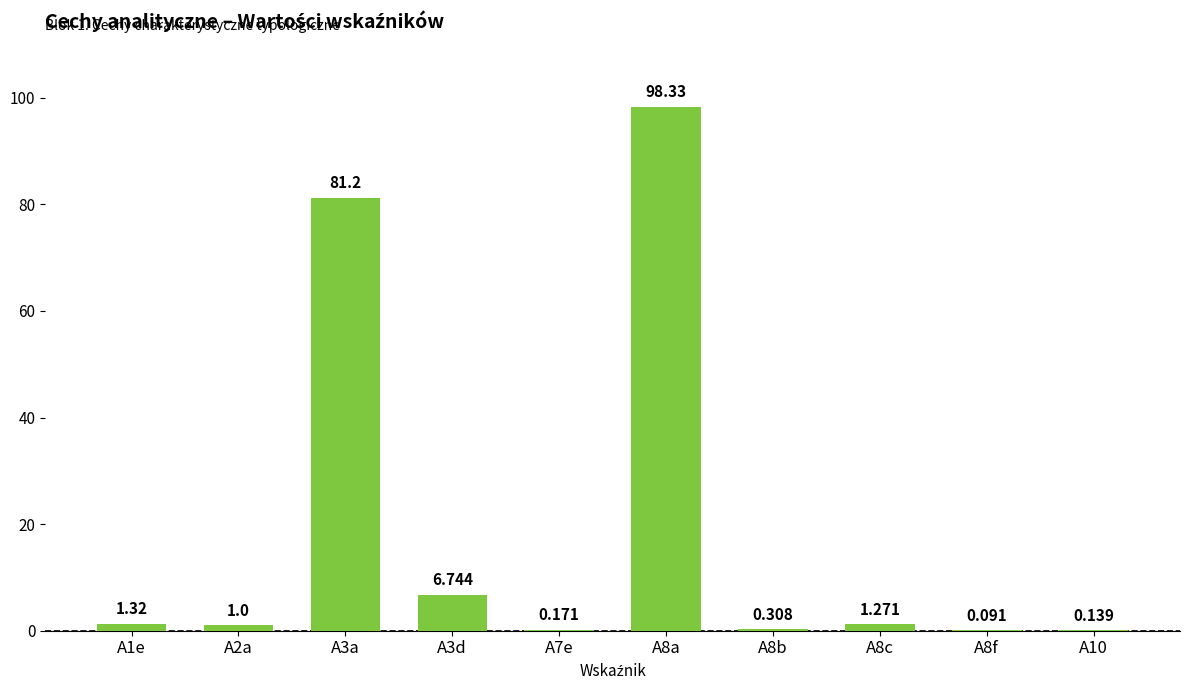

How many distinct data groups are displayed?

1